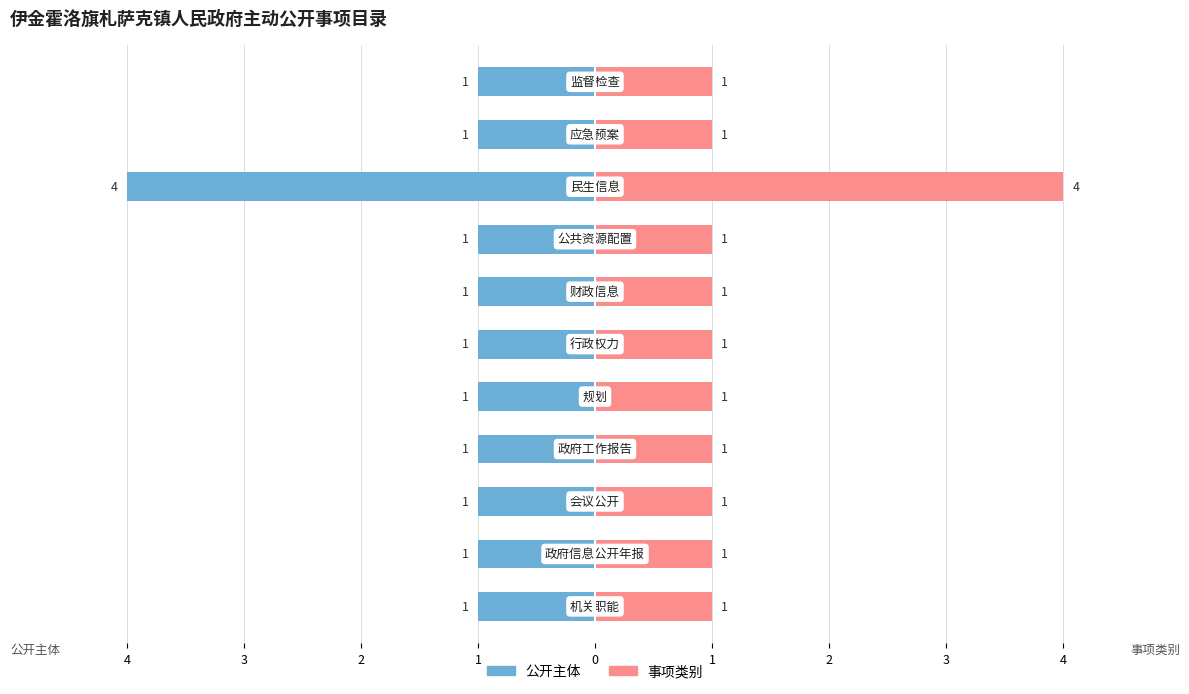

What is the lowest value of the 公开主体 series?

-4